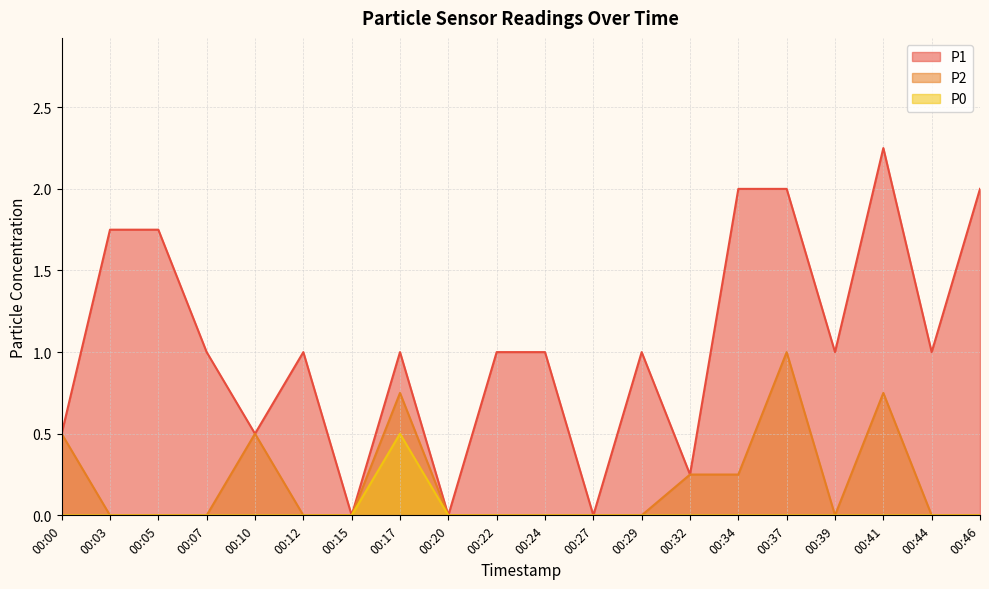

True or false: P0 and P1 intersect in this chart.

False